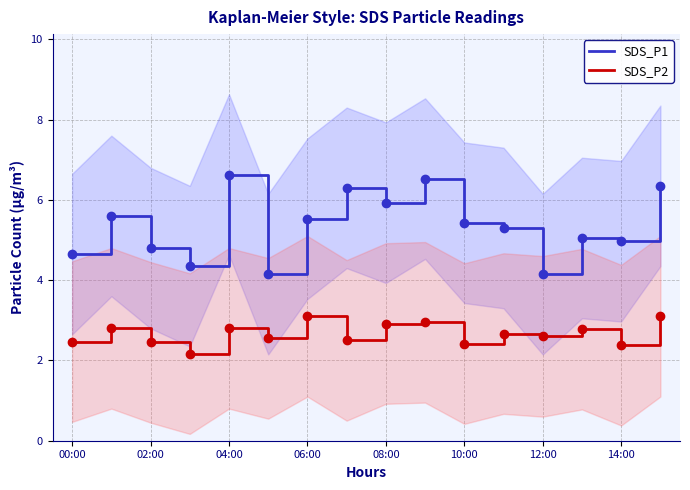

Which series has the widest spread of values?

SDS_P1